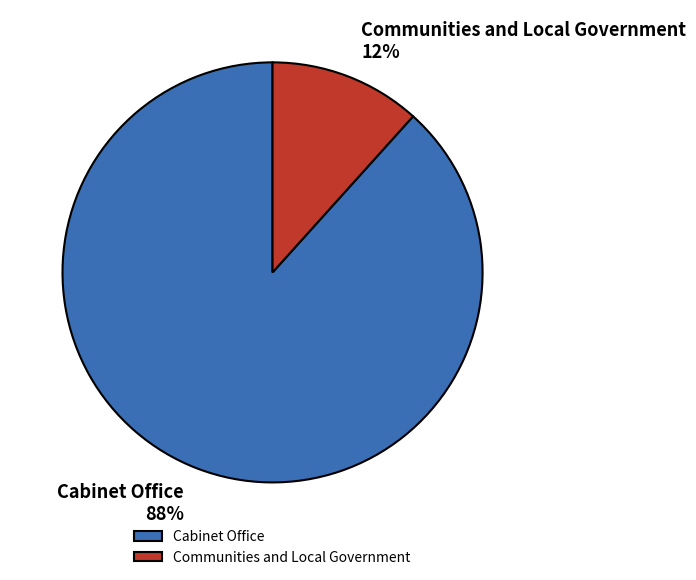

Is it true that Cabinet Office is 88% of the pie?

True